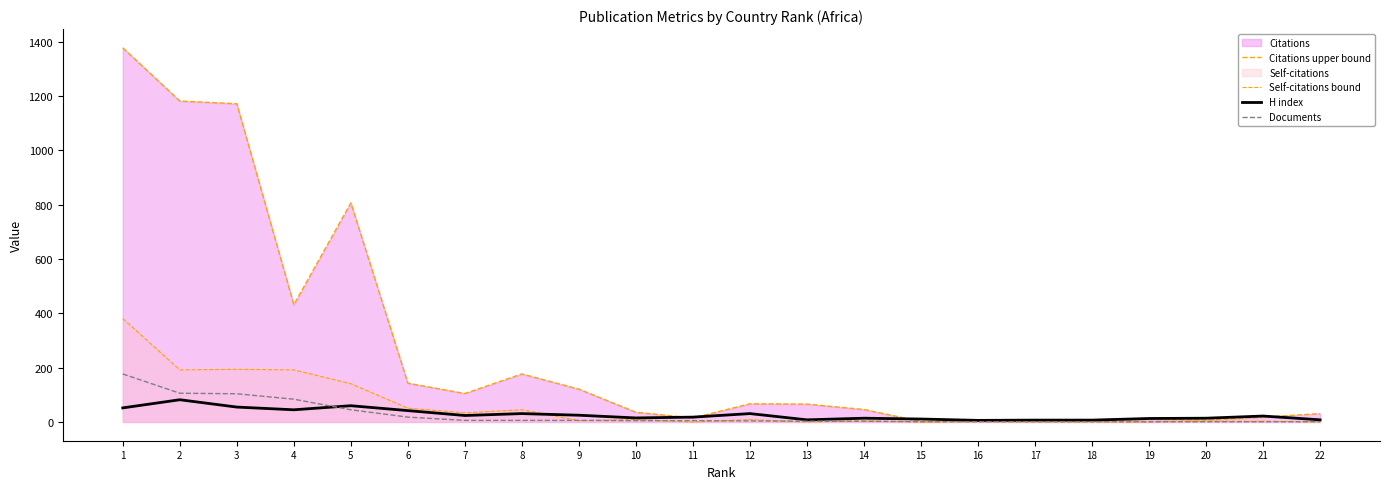

What is the value of the Self-citations bound point at the 1st from the left?

381